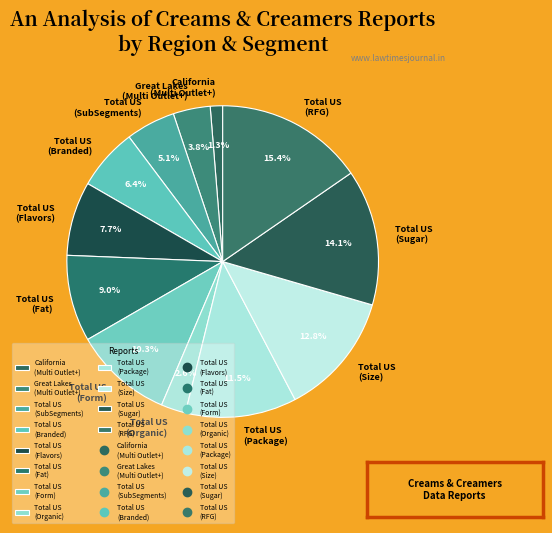

Do Total US (Form) and Total US (Fat) together represent more than half of the pie?

No